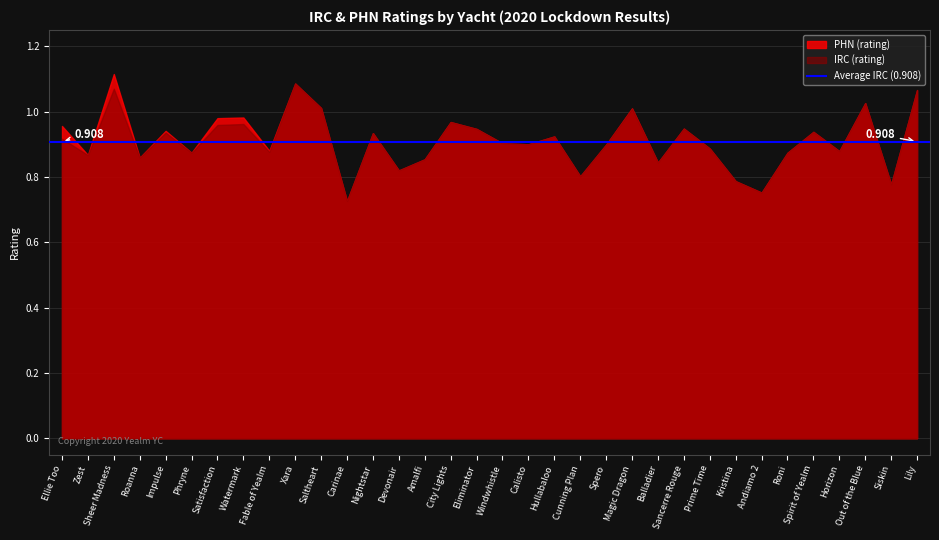

At how many categories does at least one series exceed 0?

34